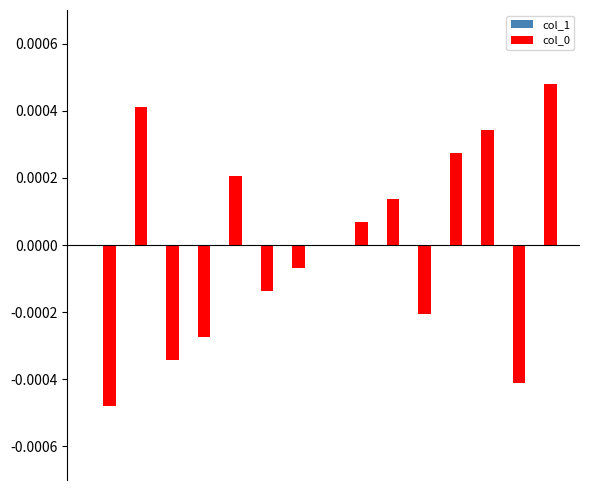

How many series are shown in this chart?

1